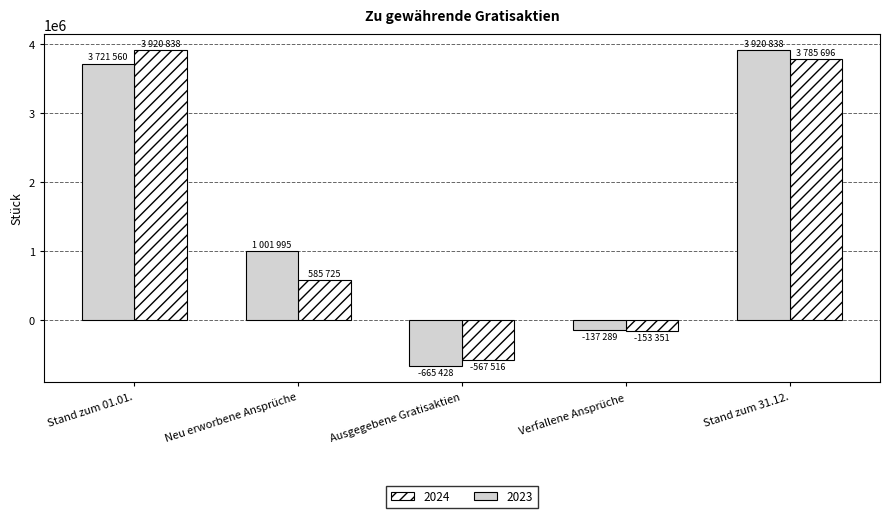

What is the sum of all 2023 values?

7841676